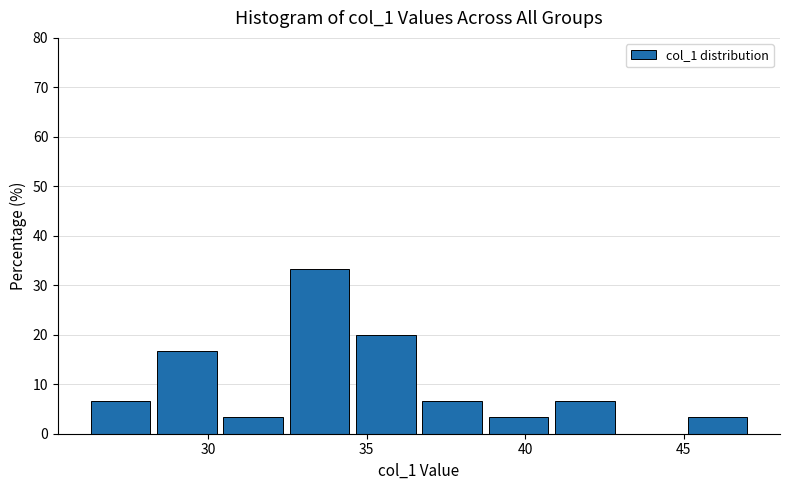

Reading left to right, transcribe this chart: for each bar, give the range it covers on the x-axis and its height. Neither the bar edges nor the heights are printed on the chart, so give them approximately, as read against the axes.

26.0 to 28.5: 7
28.5 to 30.5: 17
30.5 to 32.5: 3
32.5 to 34.5: 33
34.5 to 36.5: 20
36.5 to 38.5: 7
38.5 to 41.0: 3
41.0 to 43.0: 7
43.0 to 45.0: 0
45.0 to 47.0: 3